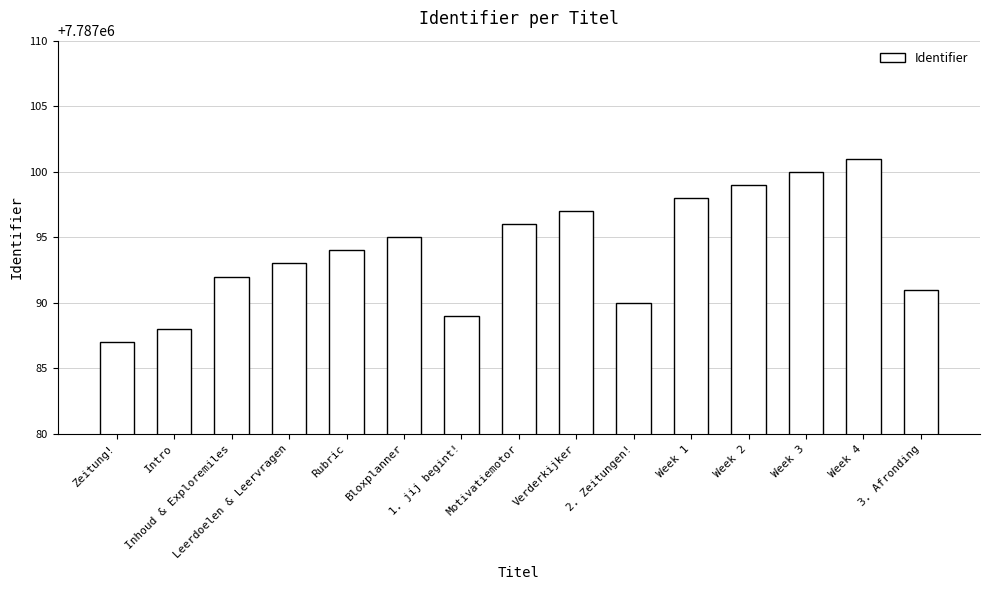

What is the difference between the maximum and second lowest values?

13